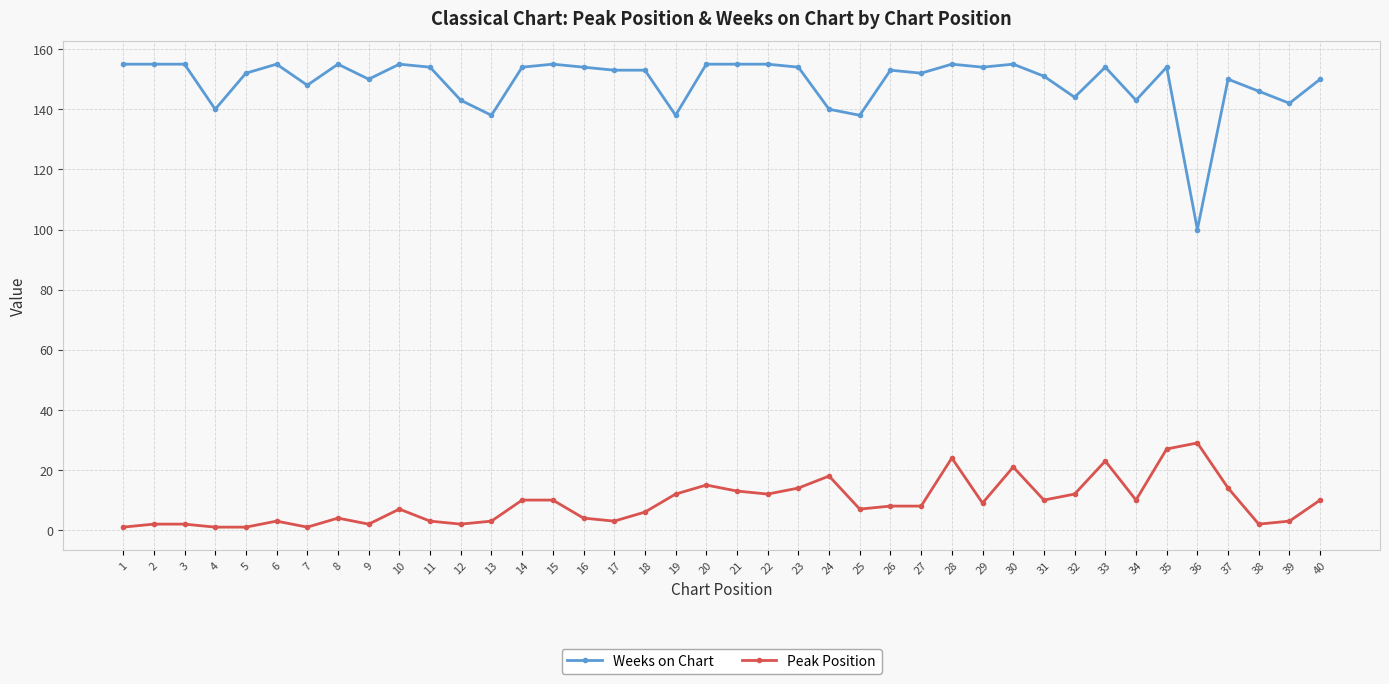

Does the chart display data point markers on the line(s)?

Yes